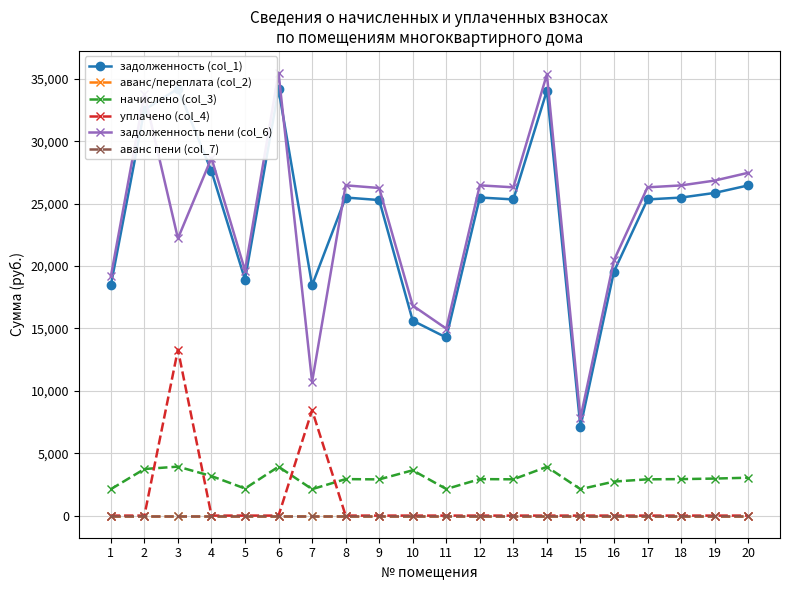

The value of аванс пени (col_7) at 16 is 0.0. True or false?

True